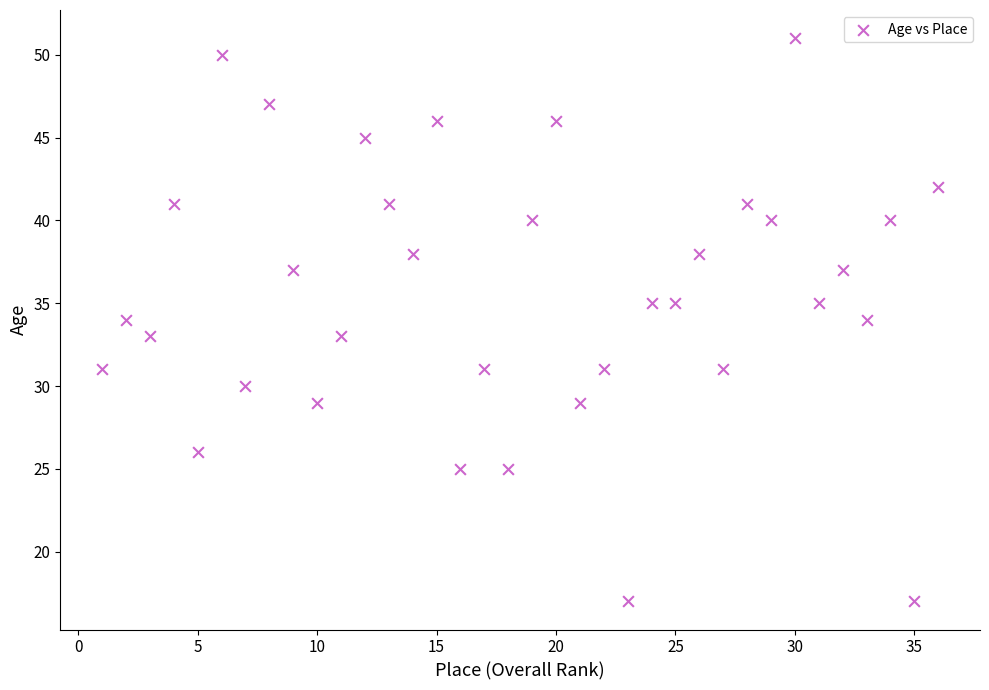

What is the range of Y values (max minus min)?

34